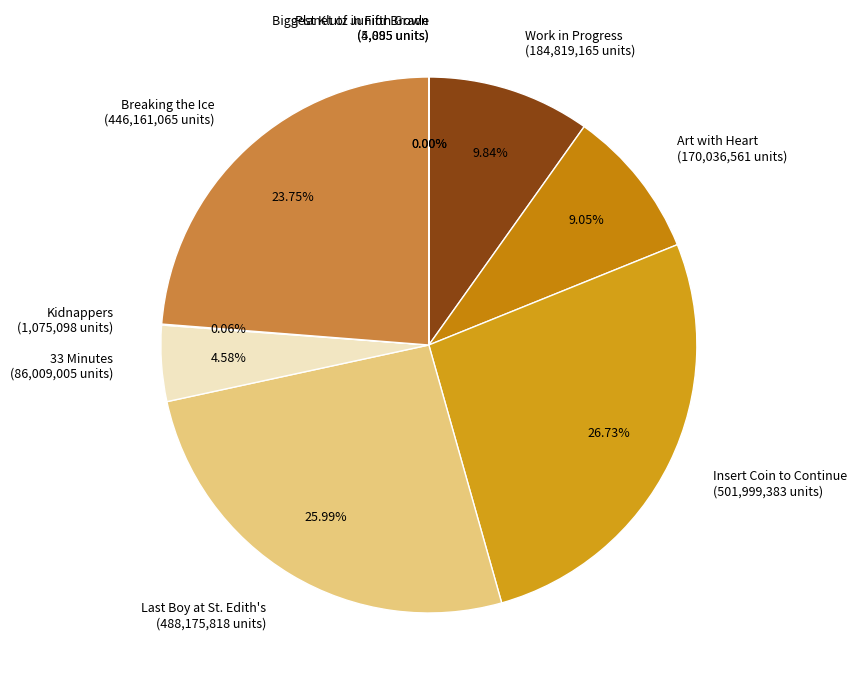

Is there any slice that represents more than half of the pie?

No